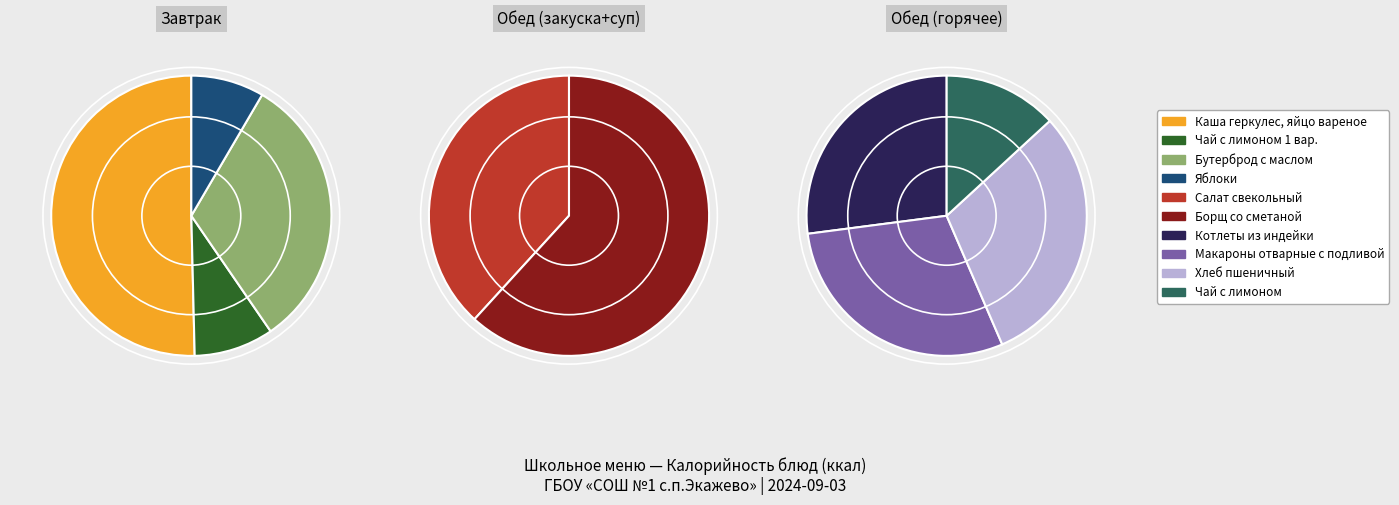

Between Чай с лимоном and Салат свекольный, which is larger?

Салат свекольный